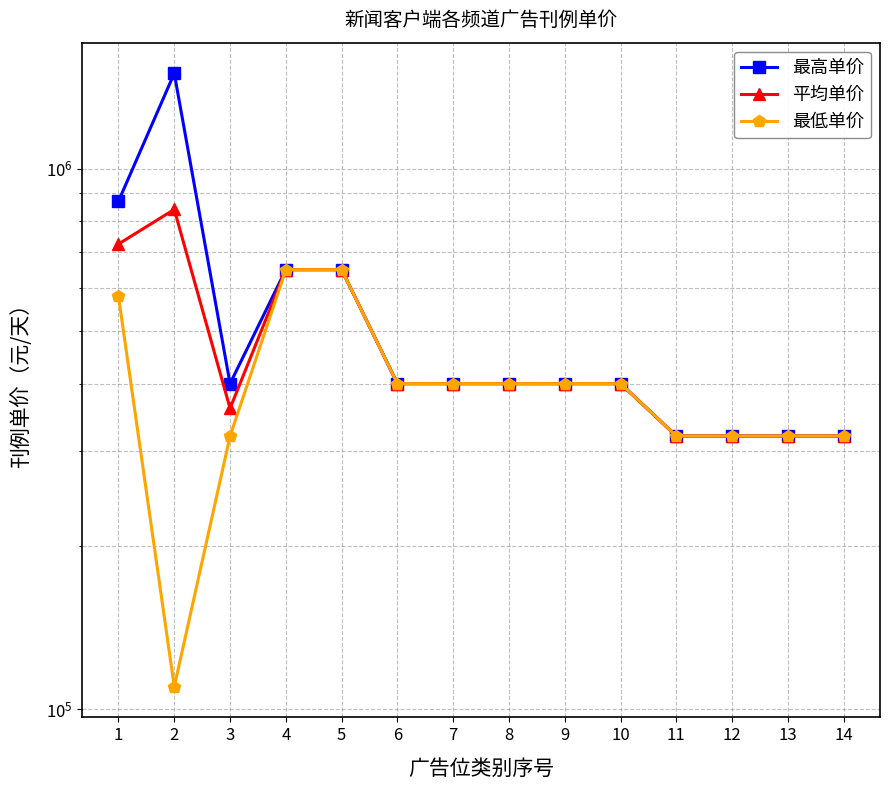

At which category is the sum across all series the highest?

2